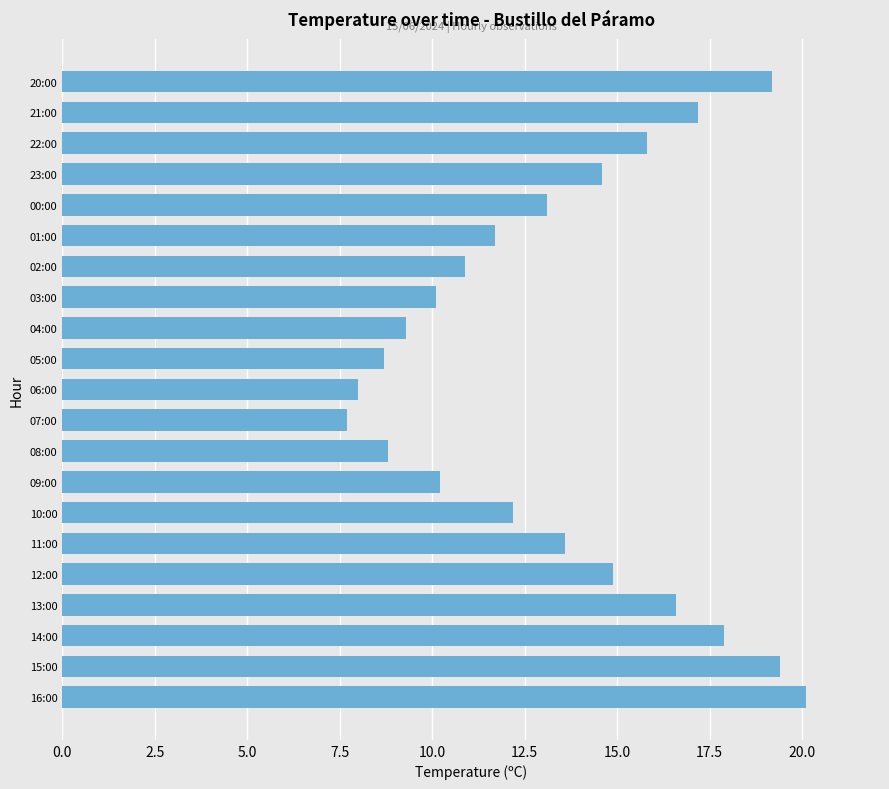

How many values exceed 13?

11